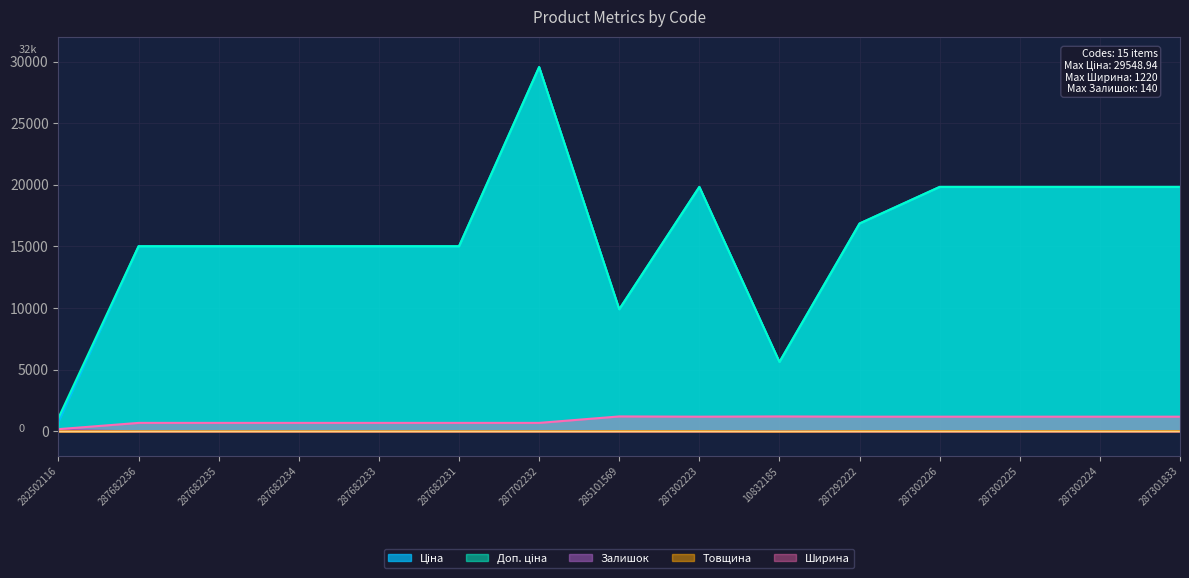

What is the label of the 11th point from the right?

287682233